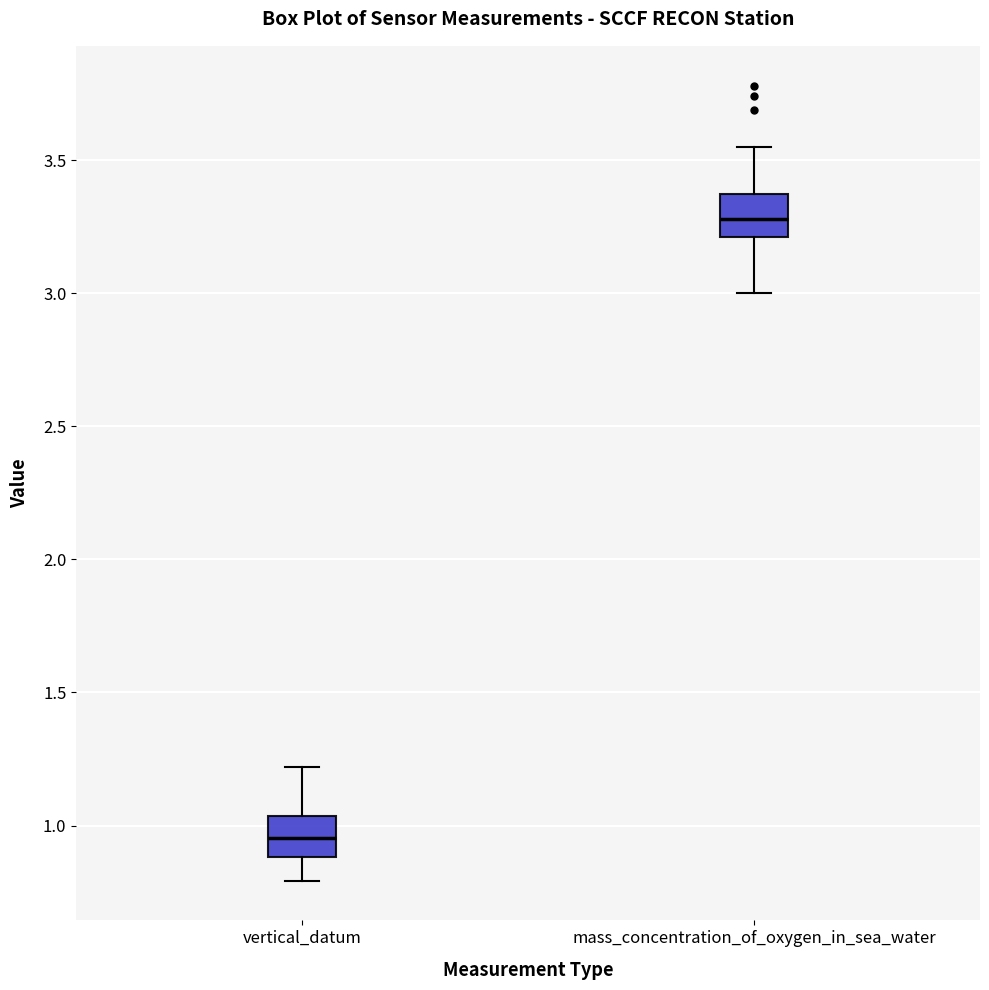

Reading left to right, read every box against the y-axis: the position of its median line, the range the box covers, and the ends of its whiskers. The values are not printed on the chart, so give them approximately, as read against the axis.

vertical_datum: median 0.95, box 0.90 to 1.05, whiskers 0.80 to 1.20
mass_concentration_of_oxygen_in_sea_water: median 3.30, box 3.20 to 3.35, whiskers 3.00 to 3.55